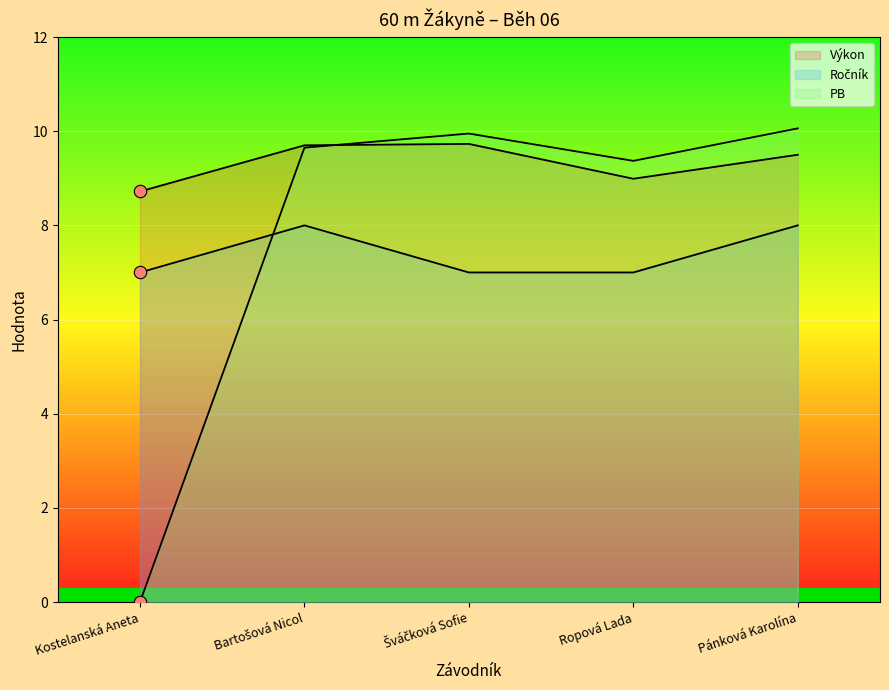

Which series has the largest Y range (max minus min)?

PB